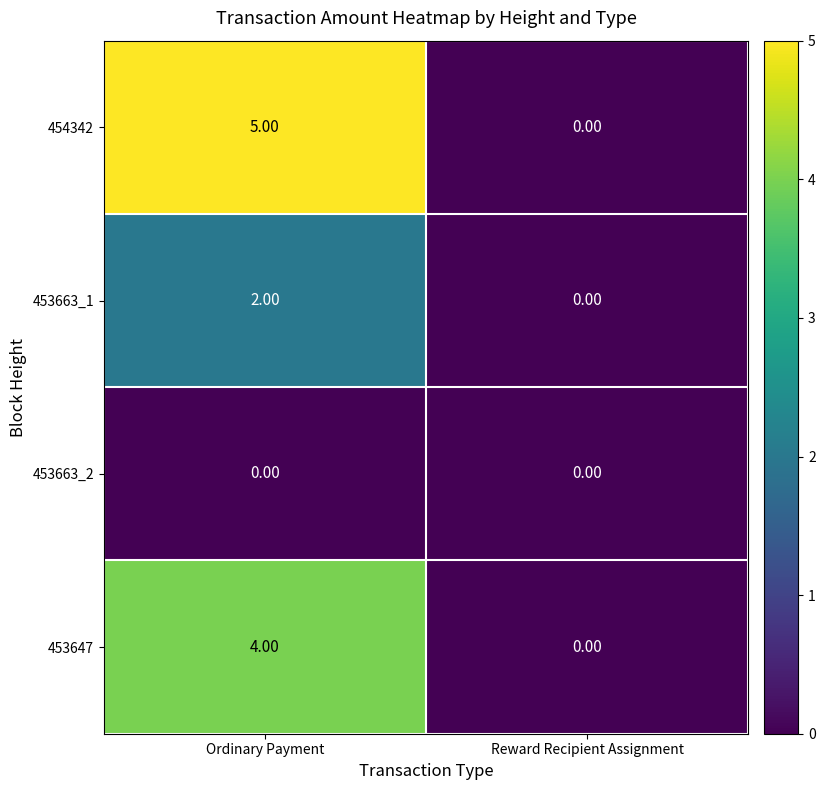

Which category has the highest value in the 454342 series?

Ordinary Payment